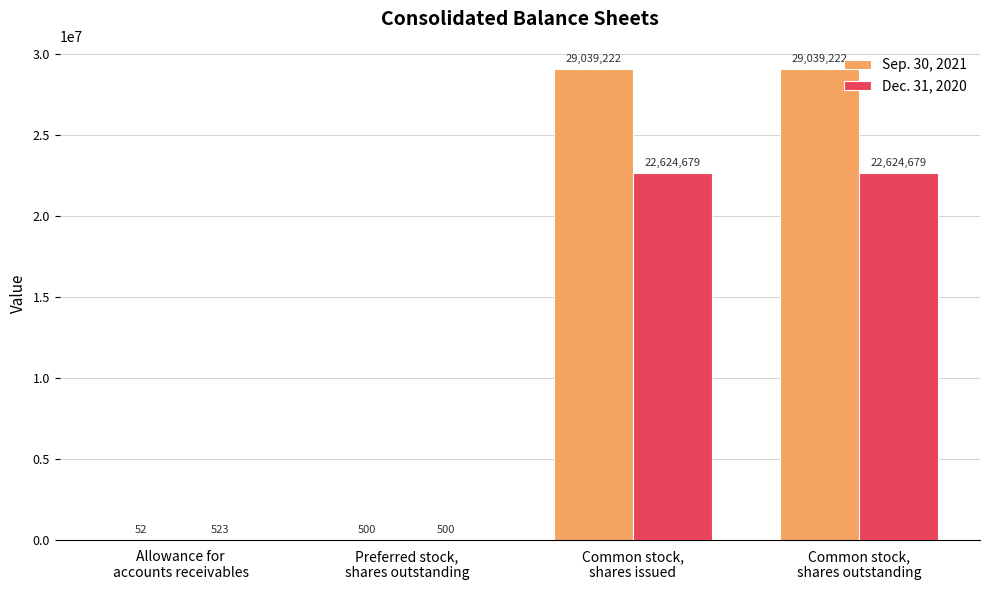

Is it true that Dec. 31, 2020 equals 22624679 at Common stock,
shares issued?

True